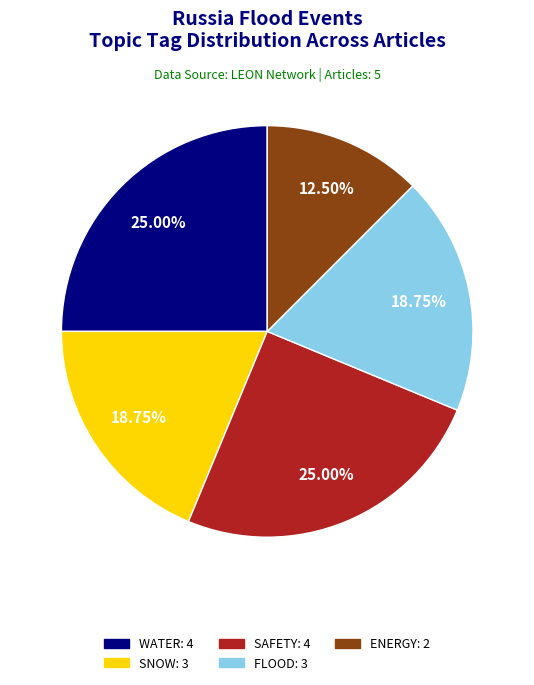

Does any single category account for the majority?

No